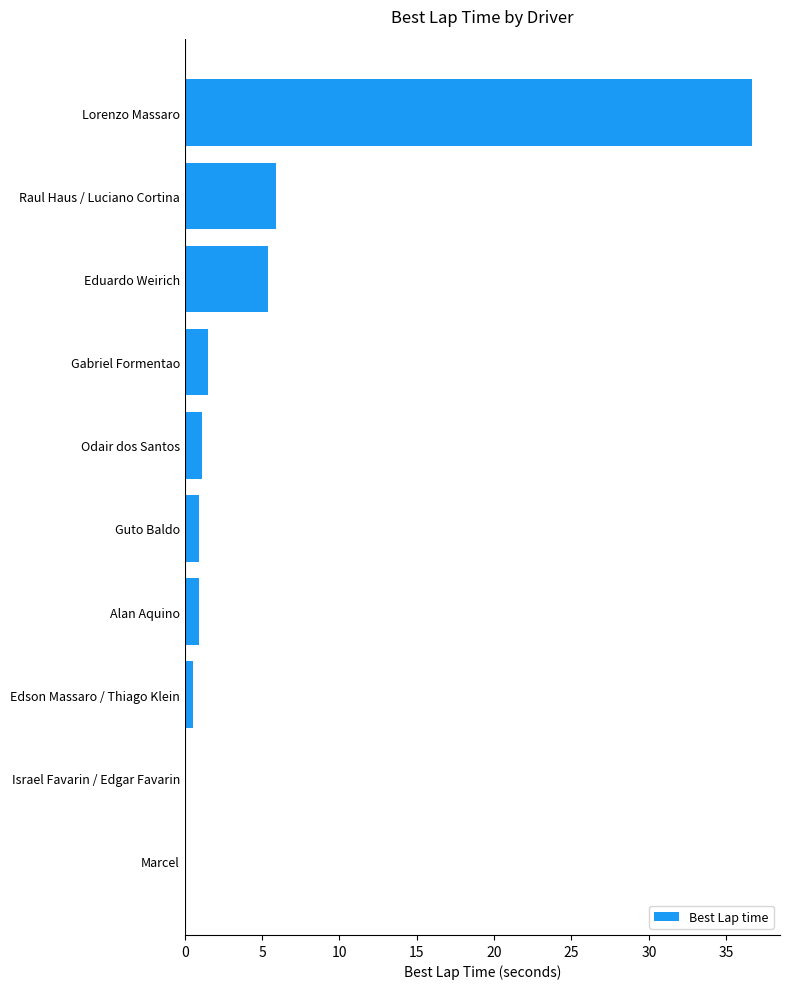

Count the number of categories in the chart.

10